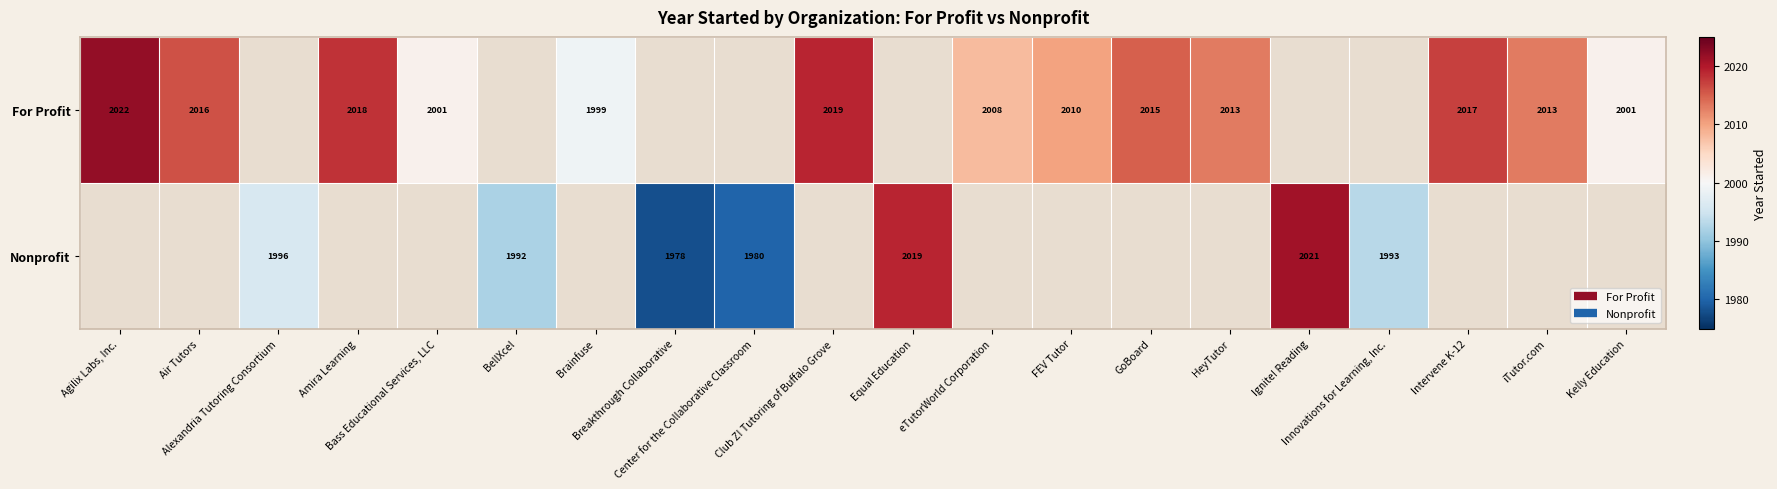

Which label corresponds to the smallest value in the chart?

Breakthrough Collaborative